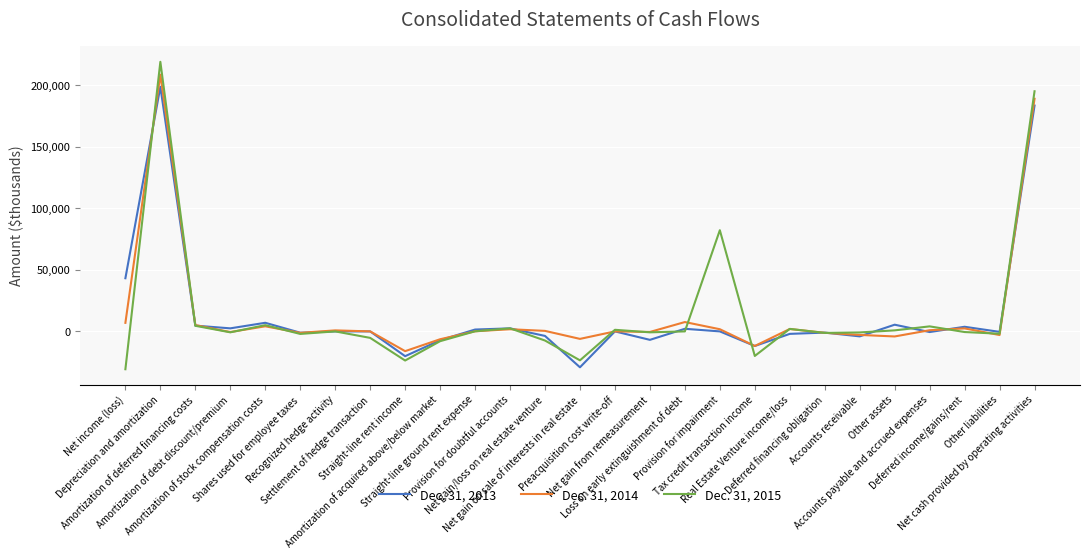

What is the minimum value shown in the chart?

-30740